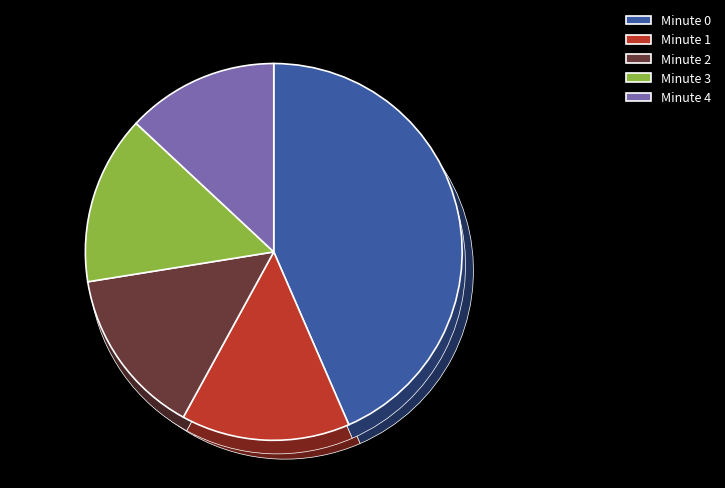

How many segments does this pie chart have?

5